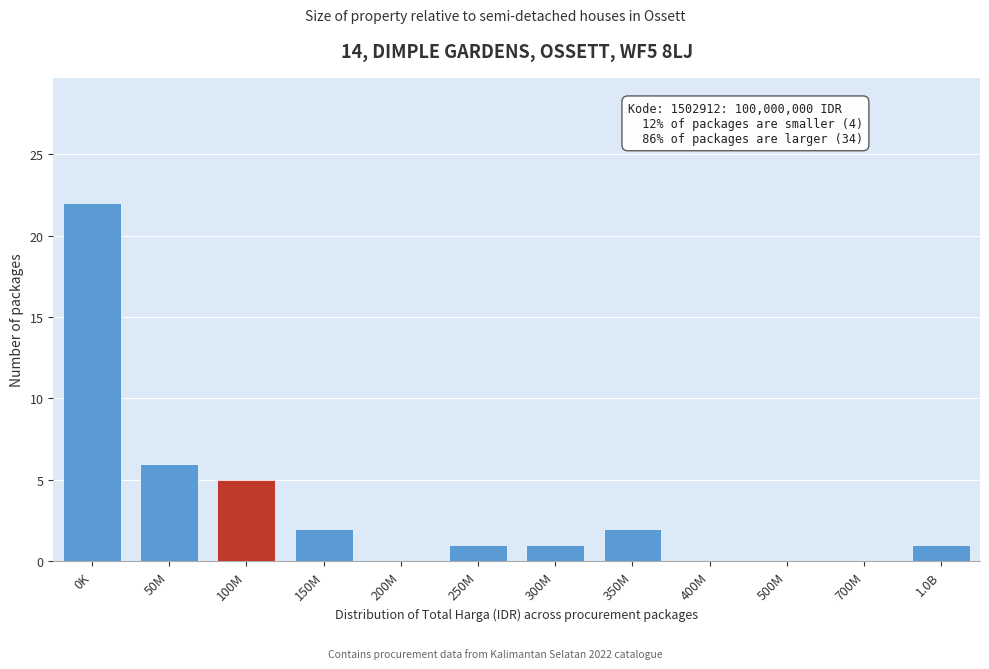

Reading right to left, what are all the values shown in this chart?

1.0B=1	700M=0	500M=0	400M=0	350M=2	300M=1	250M=1	200M=0	150M=2	100M=5	50M=6	0K=22